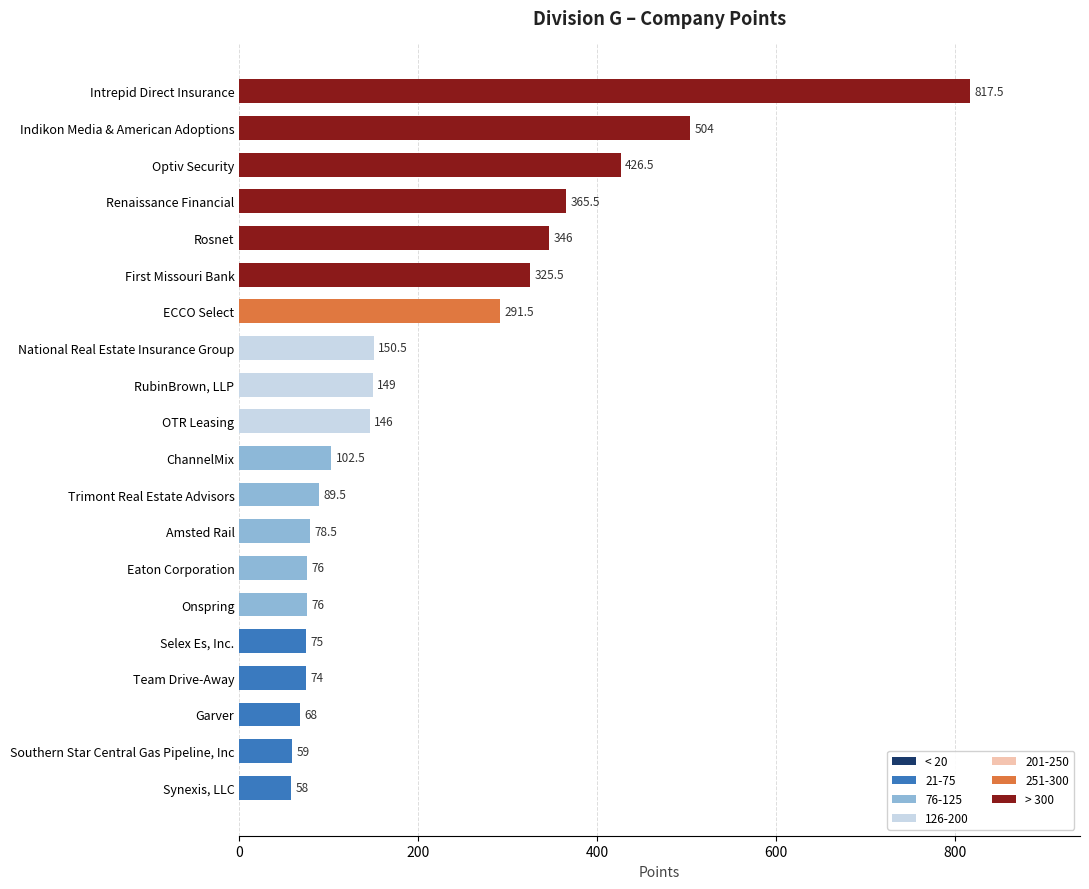

What is the average value?

213.9